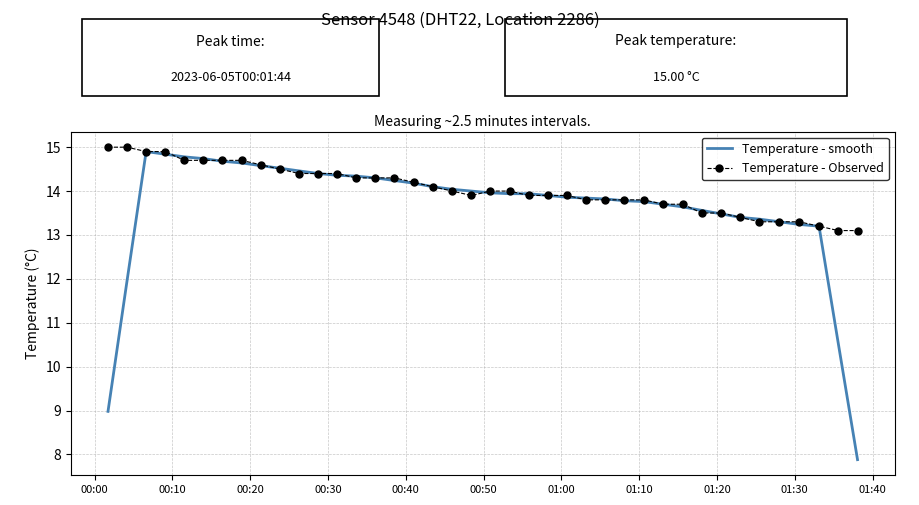

What are all the series names shown in the legend?

Temperature - smooth, Temperature - Observed